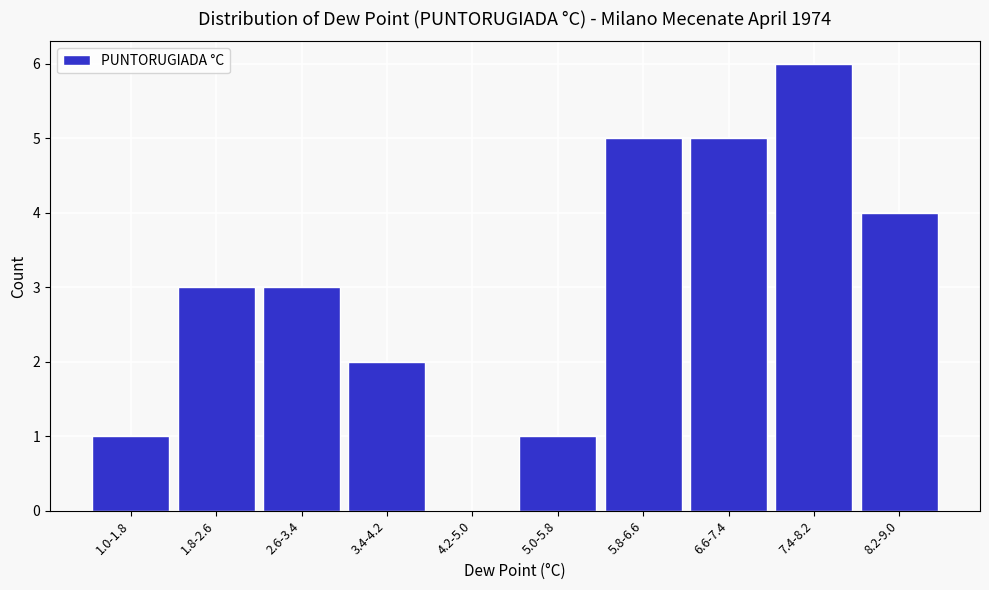

Reading left to right, extract all data points from this chart.

1.0-1.8=1	1.8-2.6=3	2.6-3.4=3	3.4-4.2=2	4.2-5.0=0	5.0-5.8=1	5.8-6.6=5	6.6-7.4=5	7.4-8.2=6	8.2-9.0=4